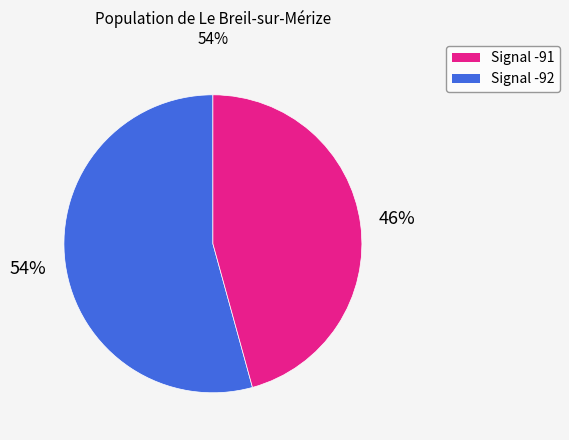

To the nearest percent, what is the average slice percentage?

50%